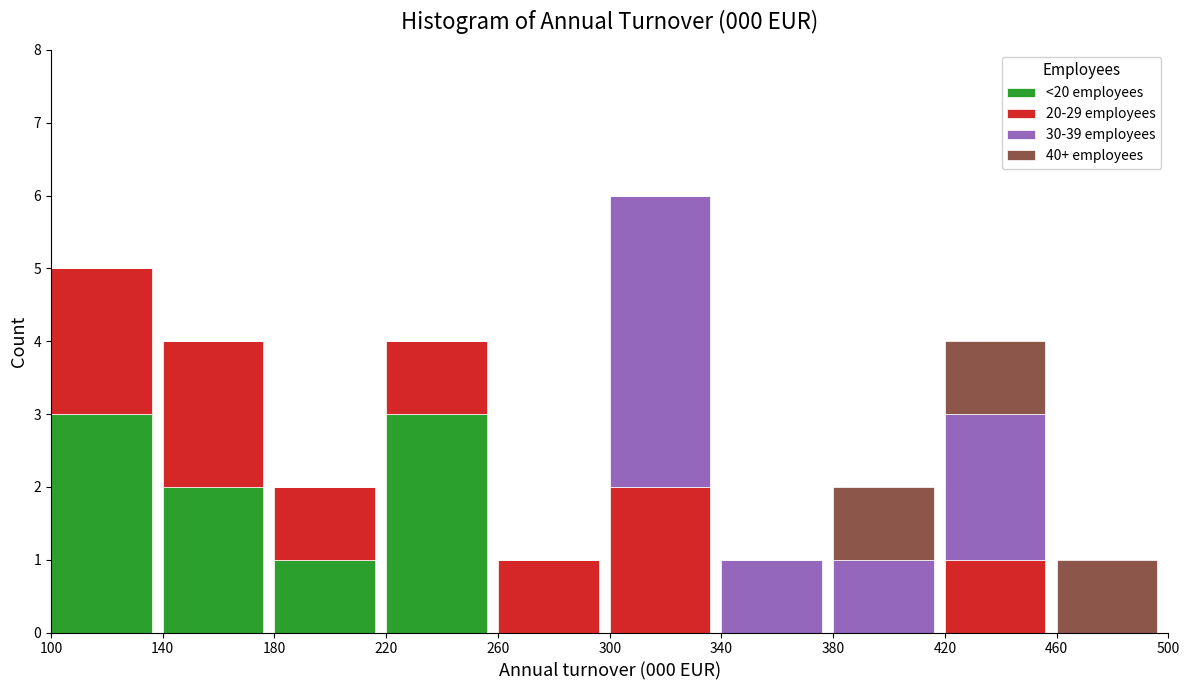

What is the total value across all series at 420?

4